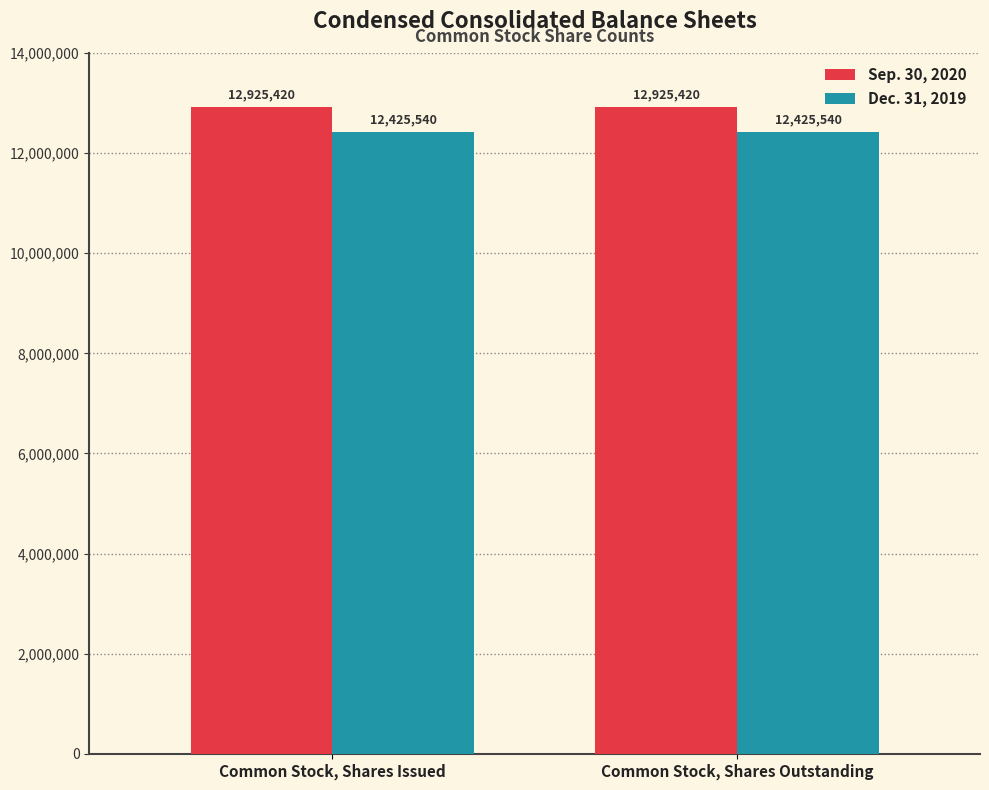

Is the value of Dec. 31, 2019 at Common Stock, Shares Outstanding greater than the value of Sep. 30, 2020 at Common Stock, Shares Issued?

No